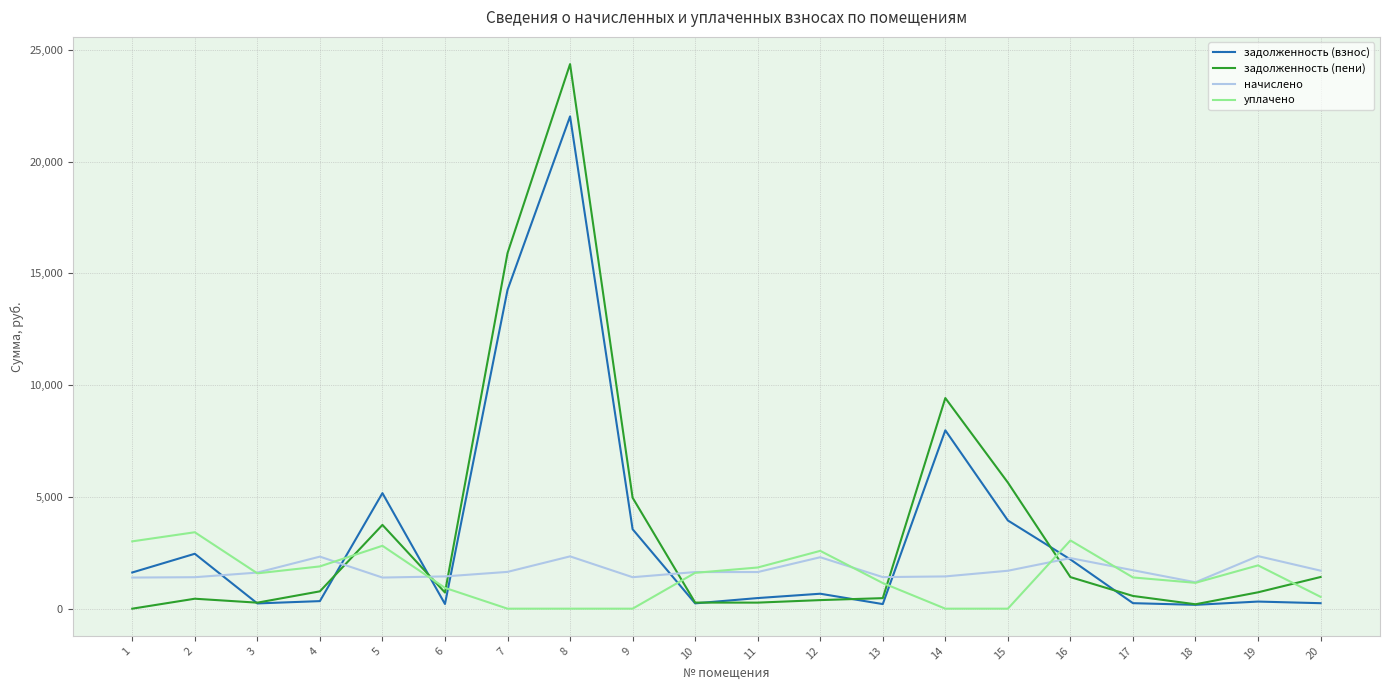

What is the maximum value shown in the chart?

24361.4